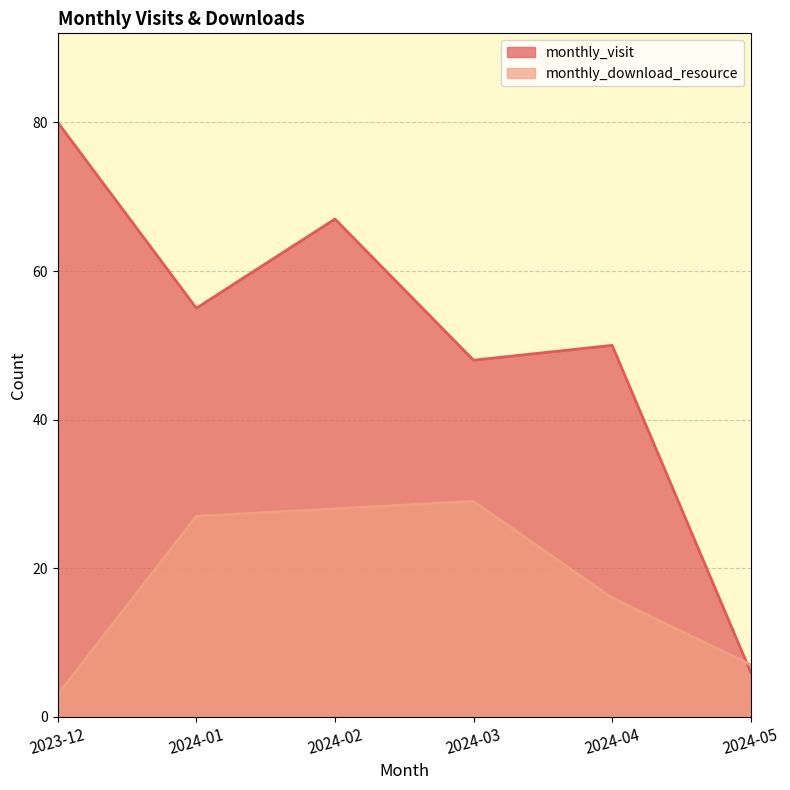

What is the total value across all series at 2024-04?

66